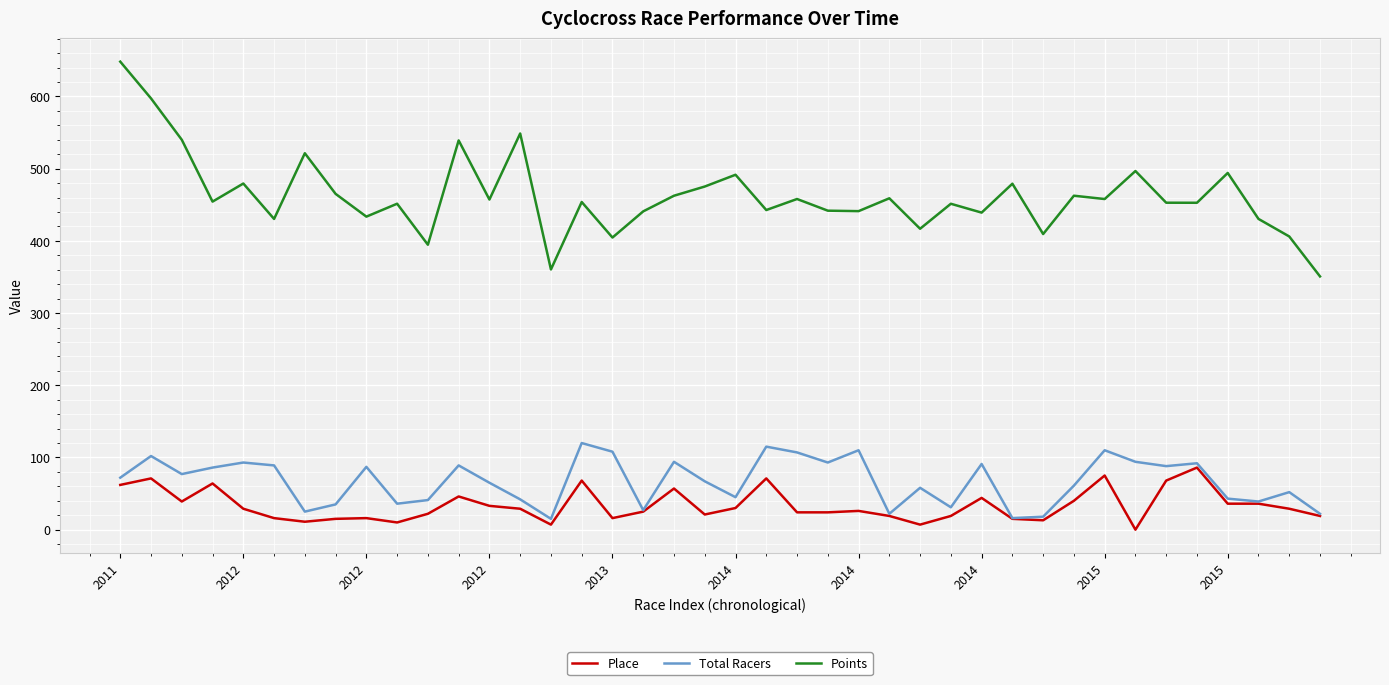

True or false: Total Racers and Points intersect in this chart.

False